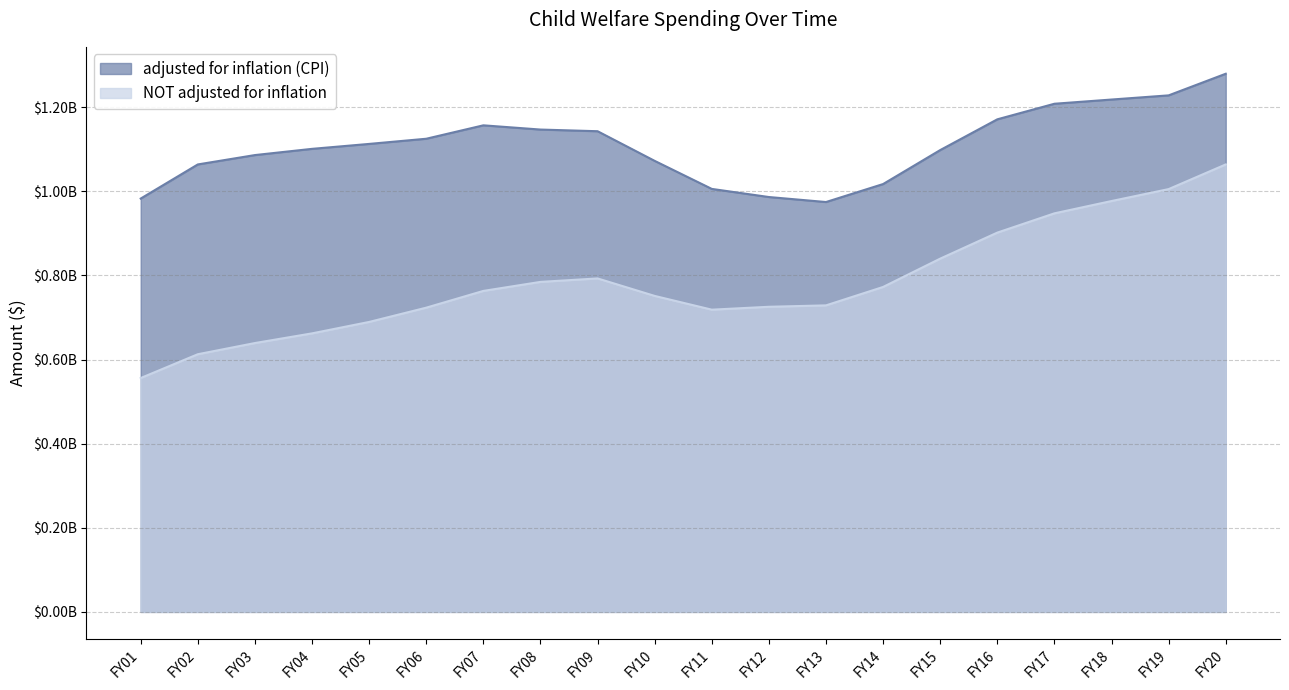

Which category has the highest value in the adjusted for inflation (CPI) series?

FY20